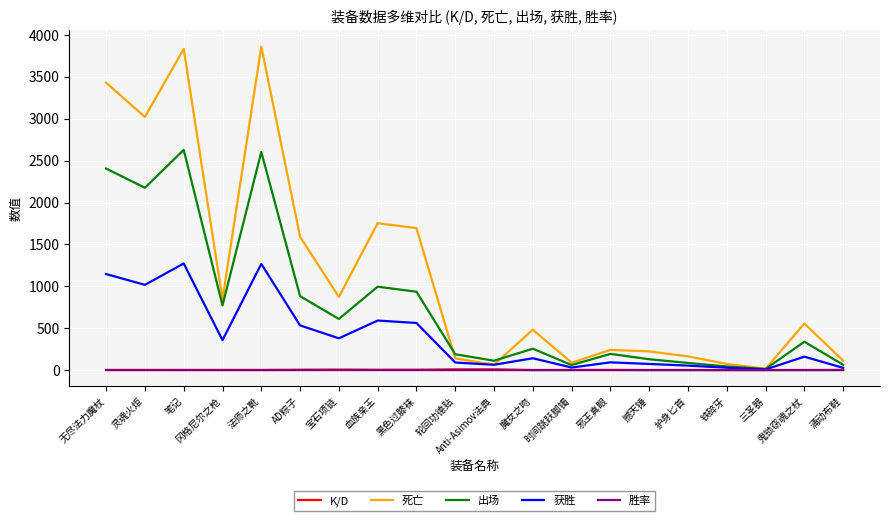

In 死亡, how many points are higher than both neighbors (excluding endpoints)?

6